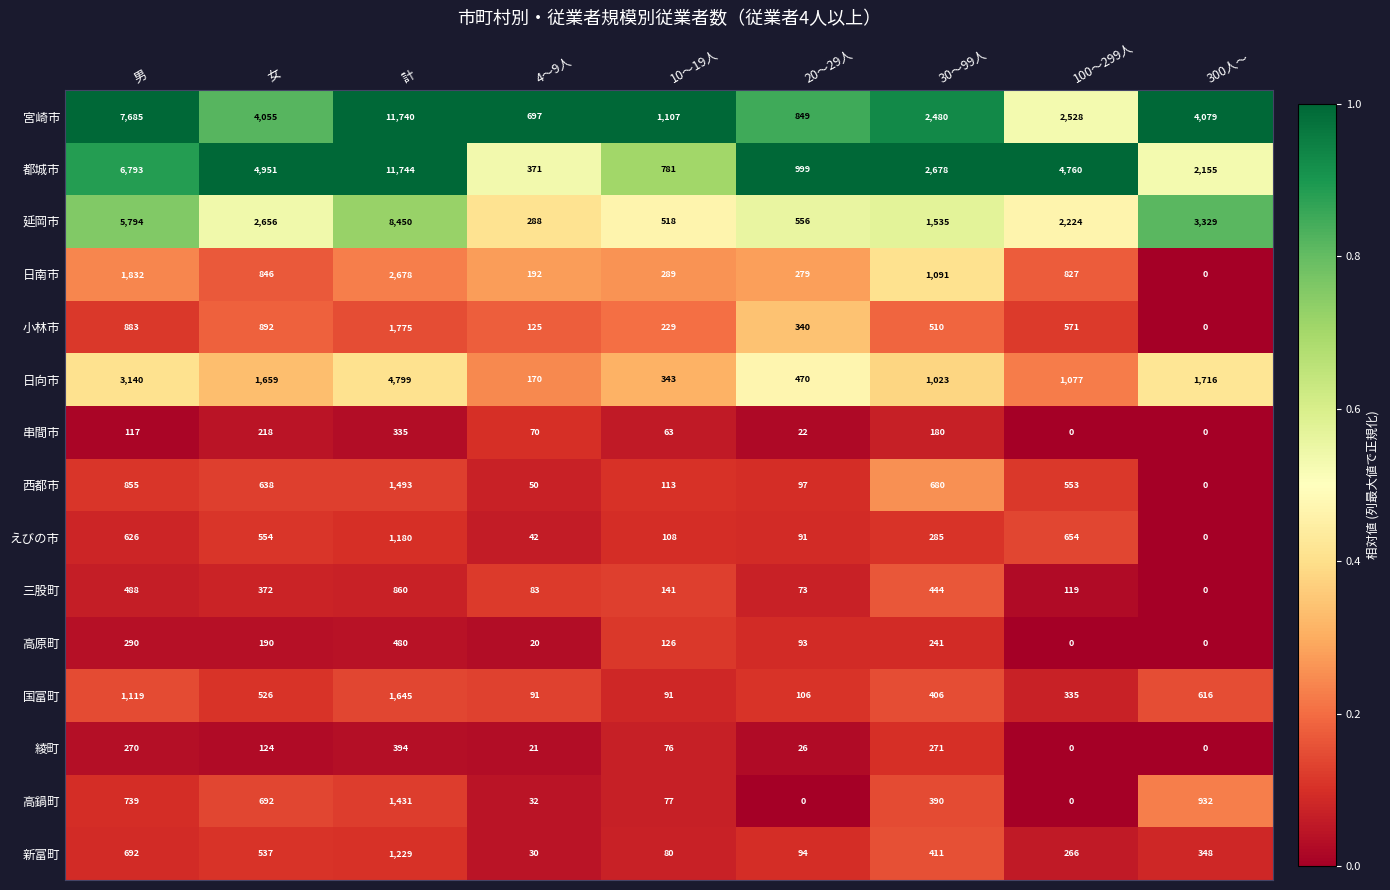

How many values in the 高原町 series are below 126?

4